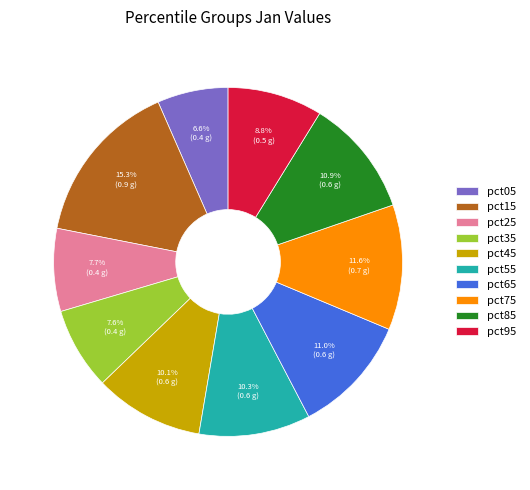

To the nearest percent, what percentage of the pie is pct85?

11%